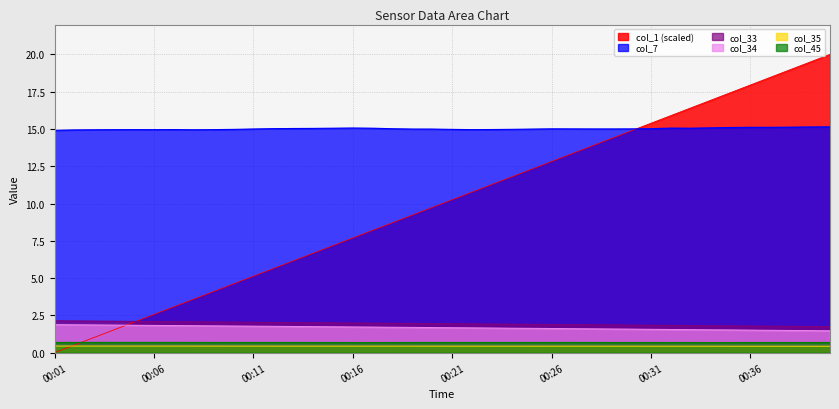

Does the chart have visible grid lines?

Yes